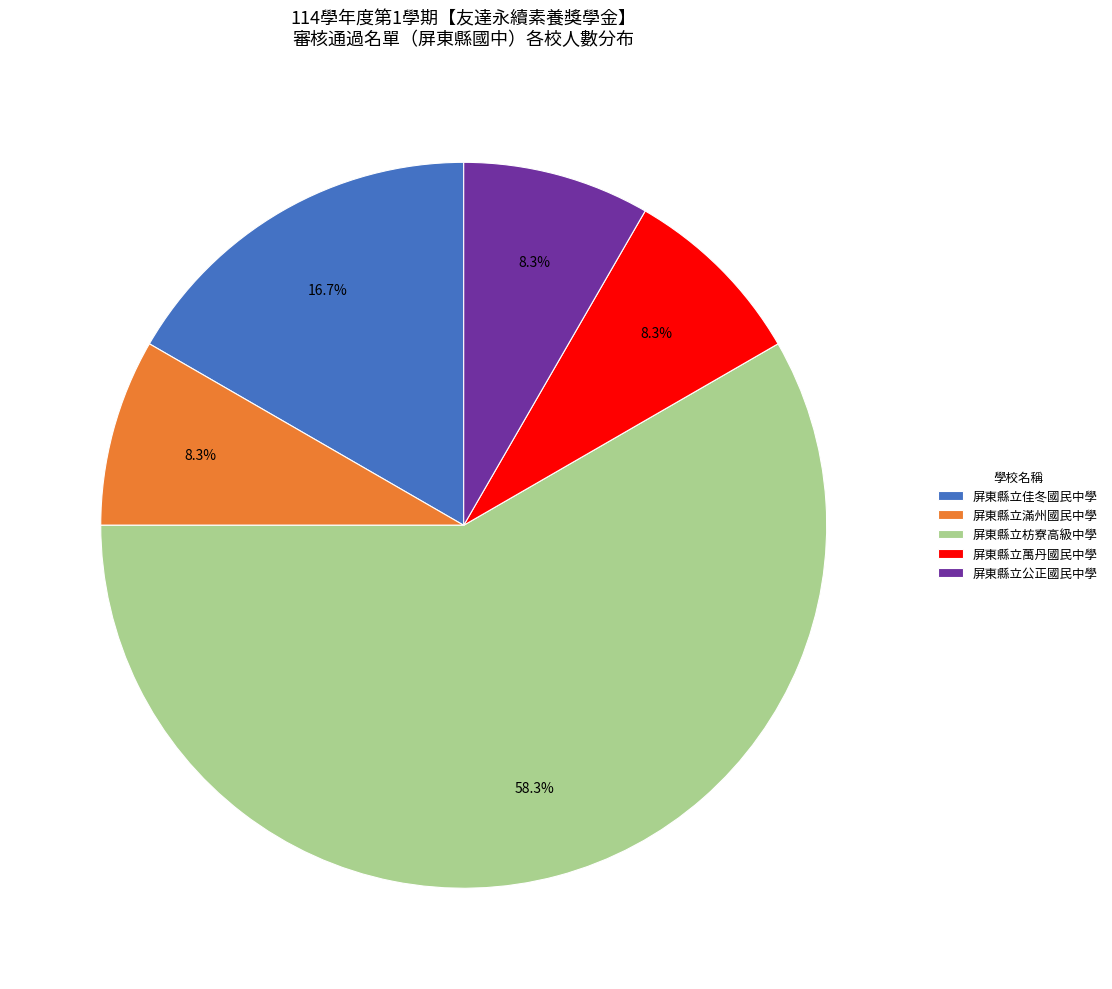

Combined, do 屏東縣立佳冬國民中學 and 屏東縣立萬丹國民中學 account for over 50%?

No